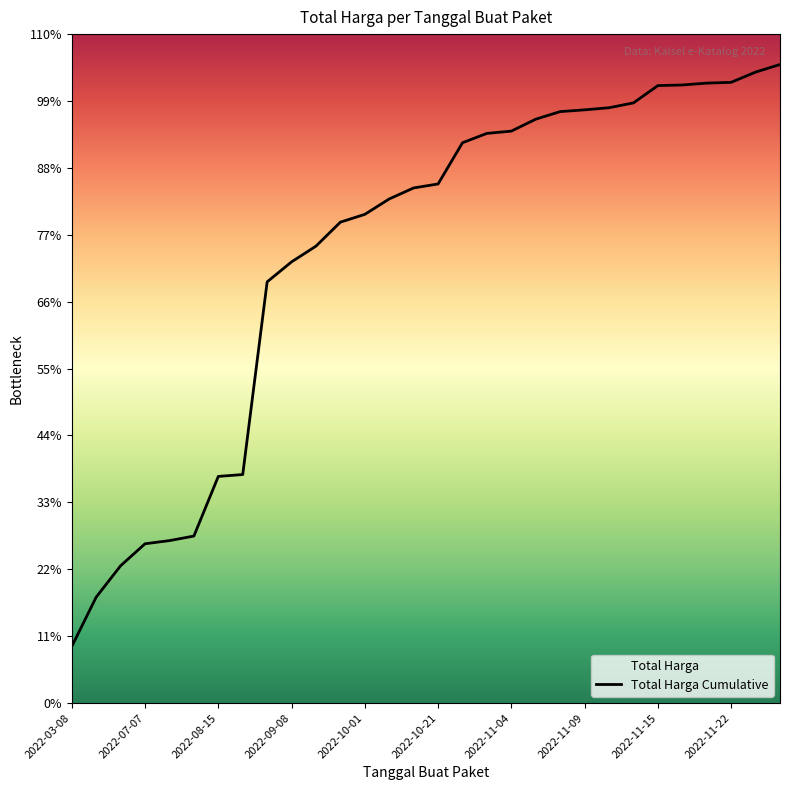

What is the smallest value displayed?

113901993.7